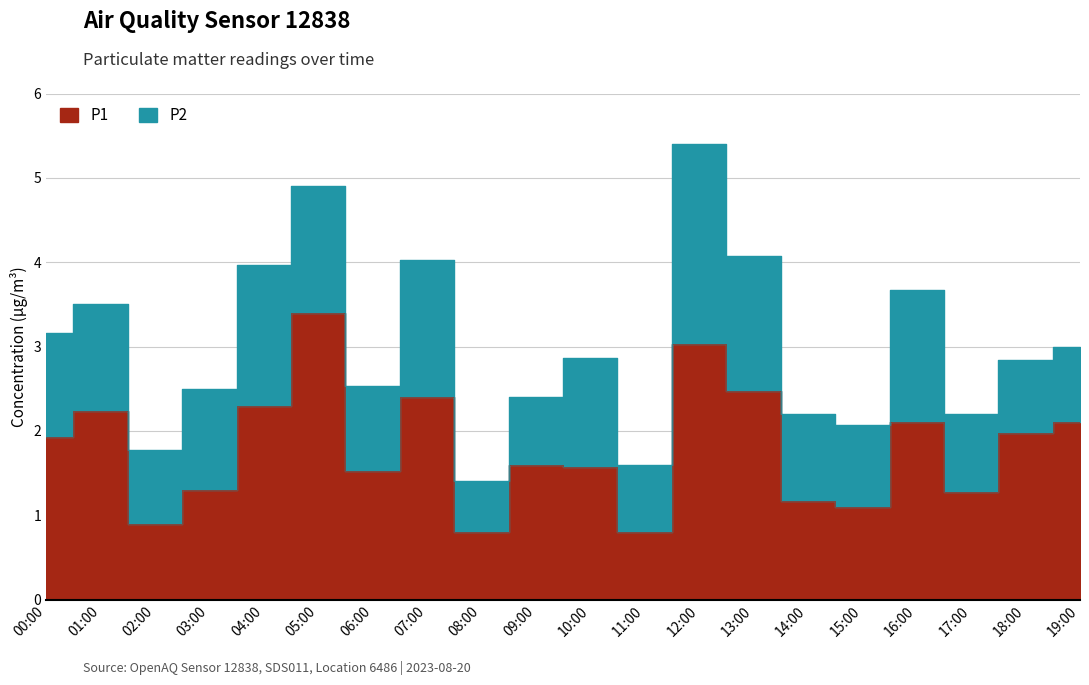

True or false: the data shows 2.1 at 19:00.

True